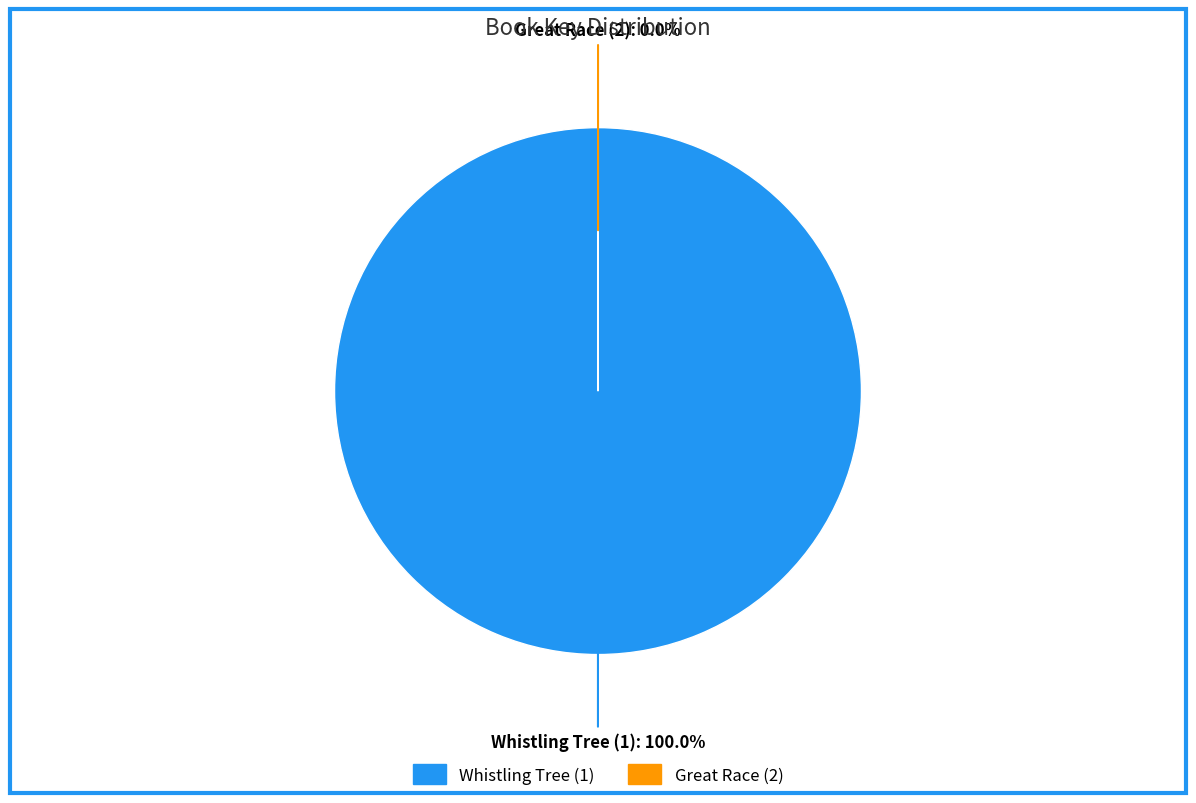

Is it true that Whistling Tree (1) is 100% of the pie?

True